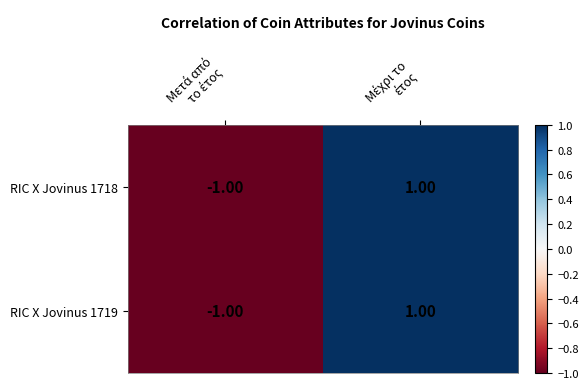

How many data points in RIC X Jovinus 1719 are less than 1?

1